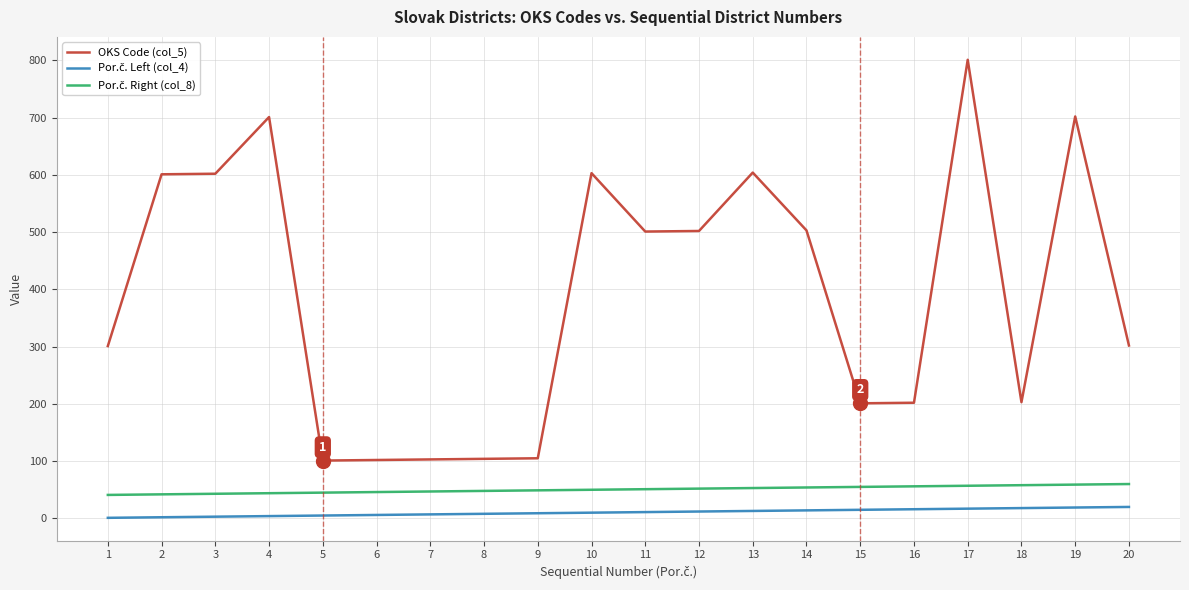

What is the spread (max minus min) of values at 3?

599